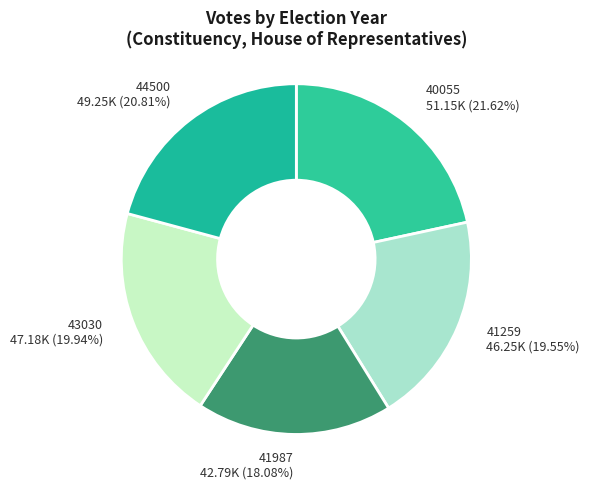

Is it true that 44500 is 21% of the pie?

True